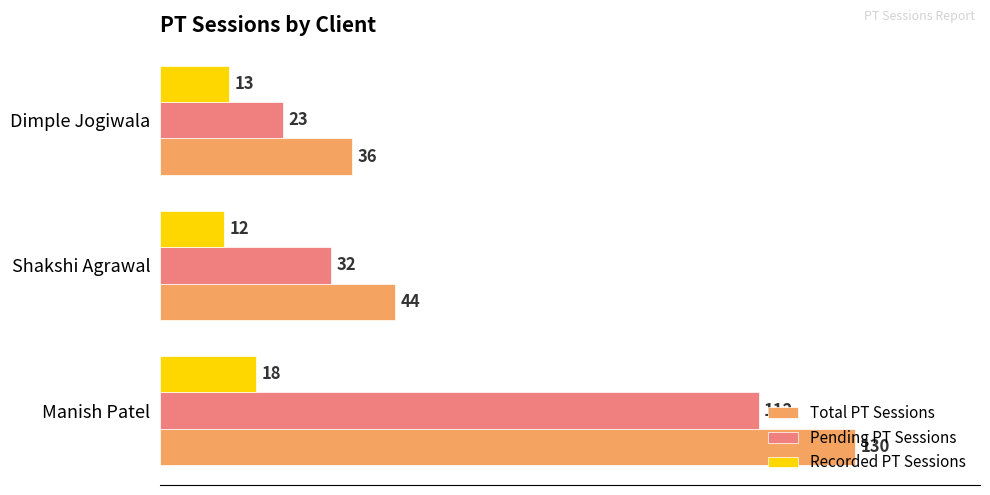

Which series has the largest range (max minus min)?

Total PT Sessions